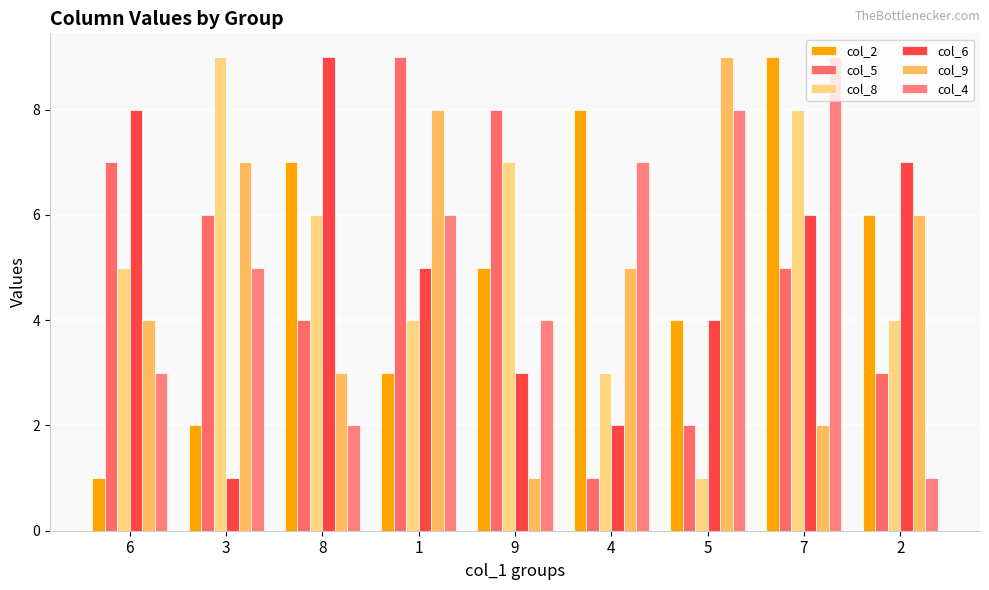

What is the spread (max minus min) of values at 8?

7